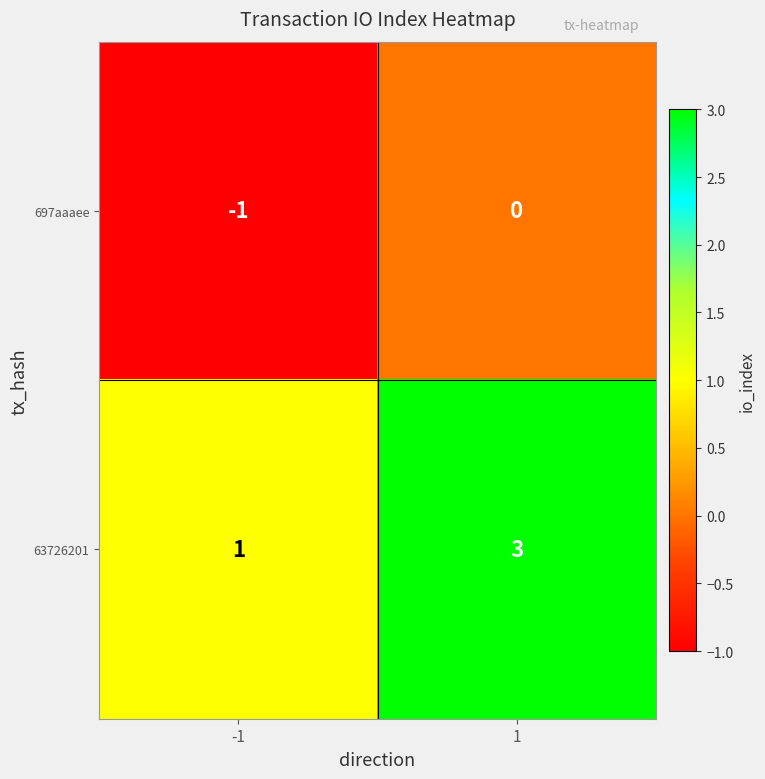

Which series has the largest total across all categories?

63726201